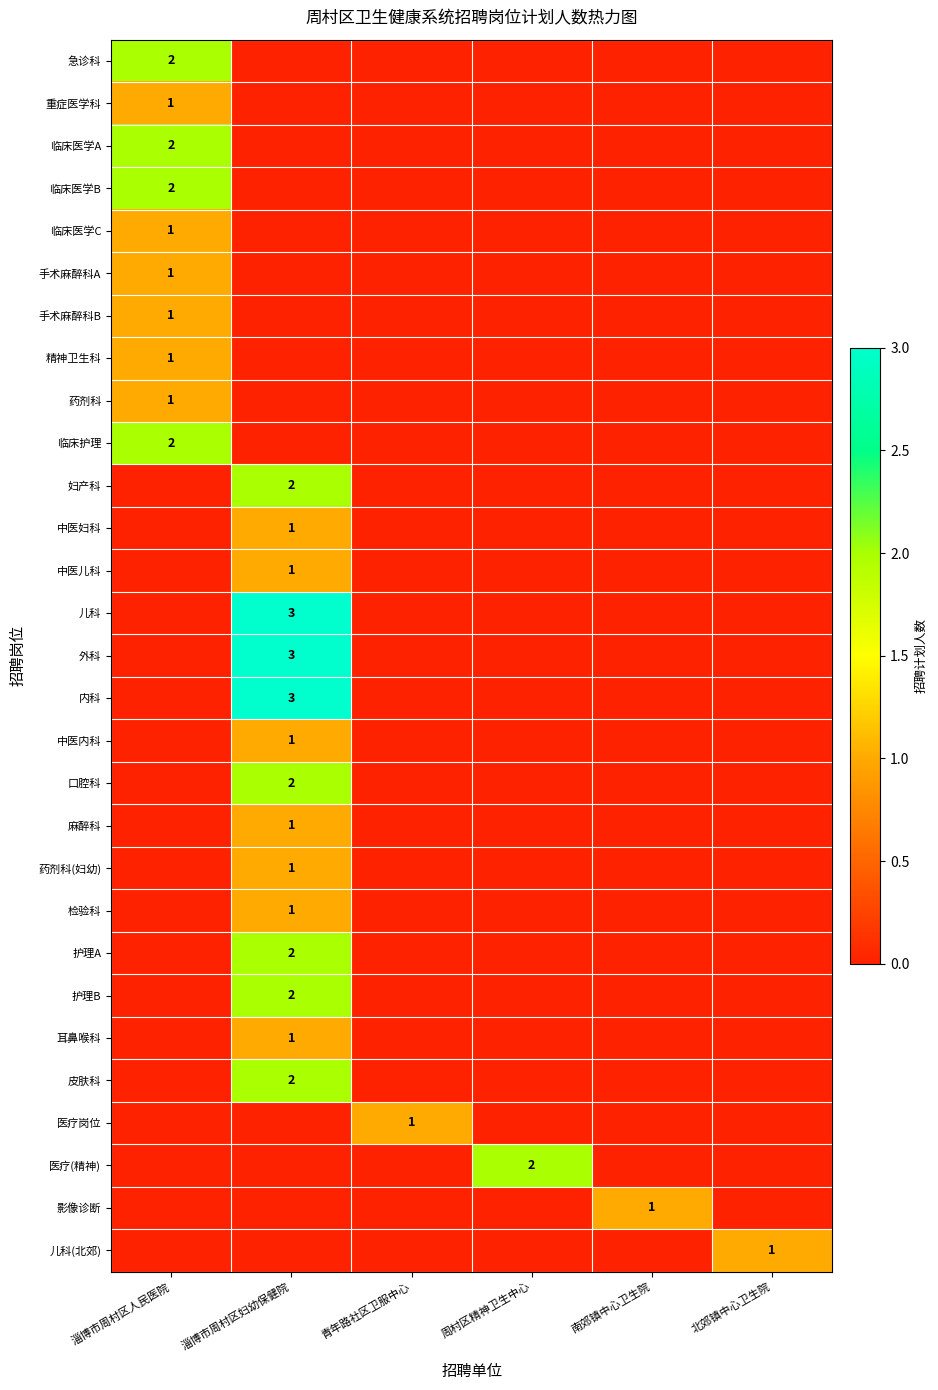

The value of 药剂科(妇幼) at 淄博市周村区妇幼保健院 is 1. True or false?

True